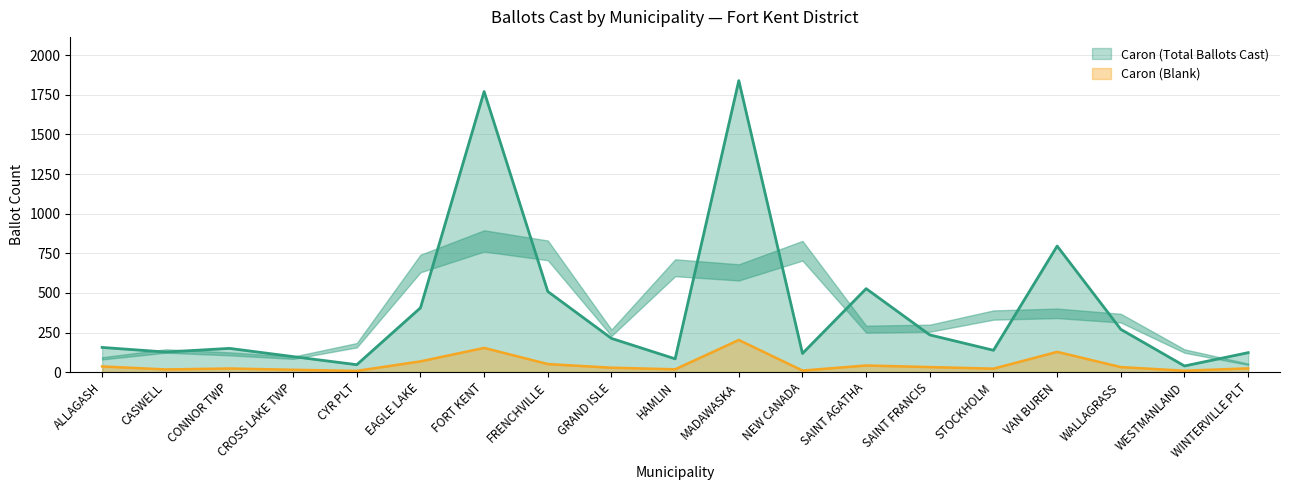

What is the spread (max minus min) of values at WALLAGRASS?

238